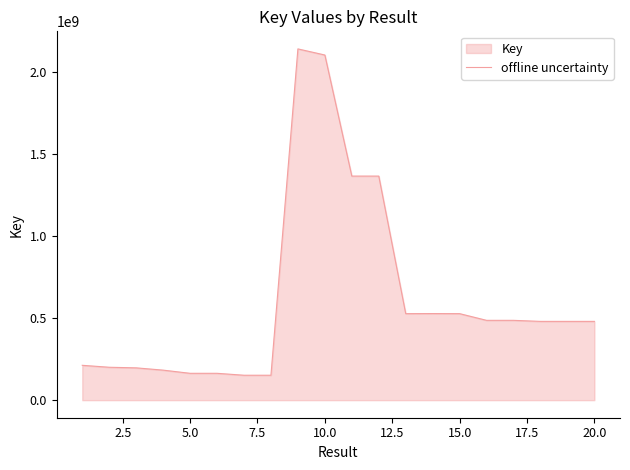

What is the difference between the maximum and minimum values?

1989453144